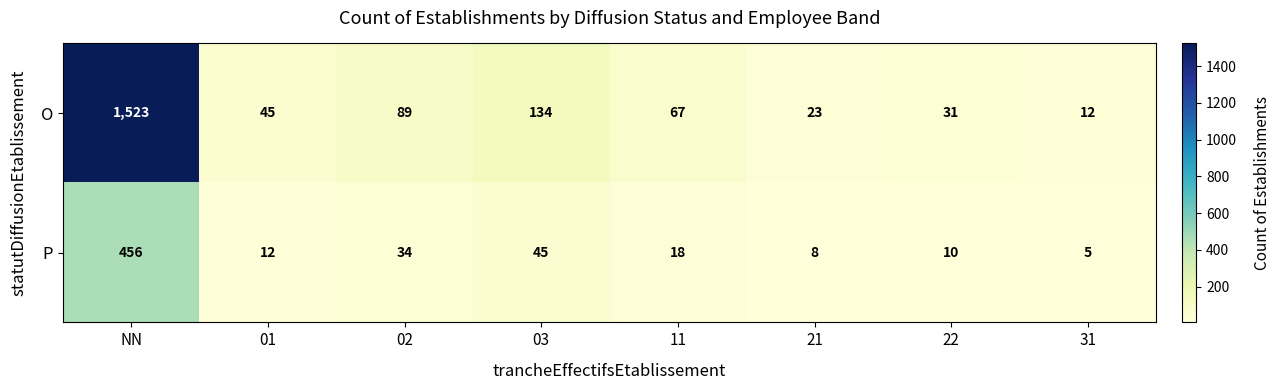

Reading left to right, list all the values displayed in this chart.

O: 1523	45	89	134	67	23	31	12
P: 456	12	34	45	18	8	10	5